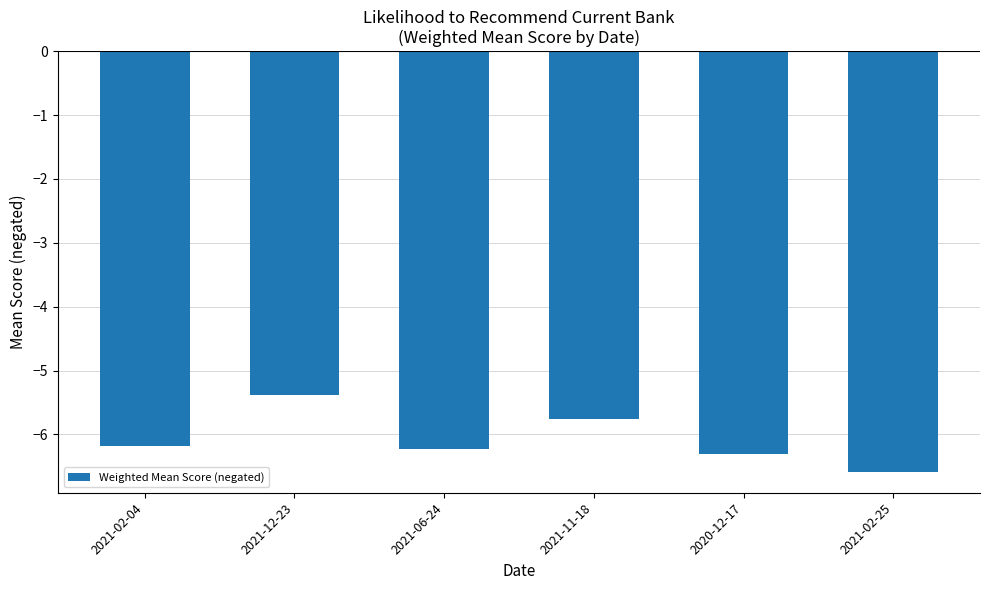

How many distinct data groups are displayed?

1